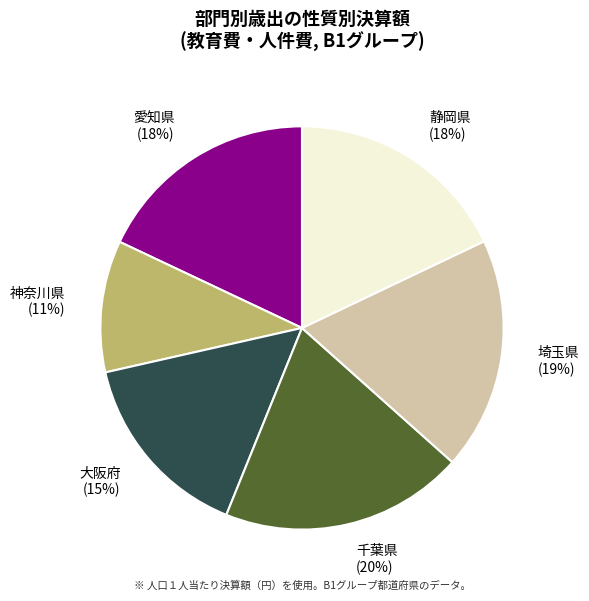

What percentage is the 大阪府 slice, to the nearest percent?

15%